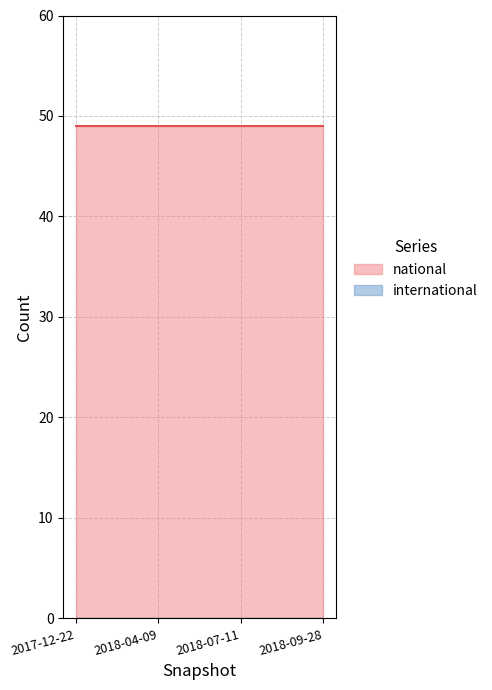

Which label corresponds to the smallest value in the chart?

2017-12-22